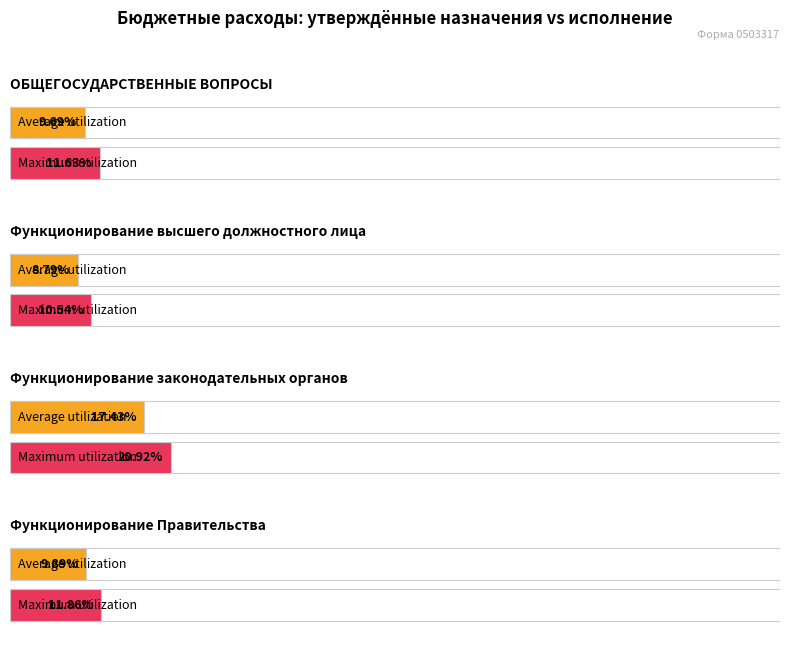

What is the label of the 3rd bar from the left?

Функционирование законодательных органов